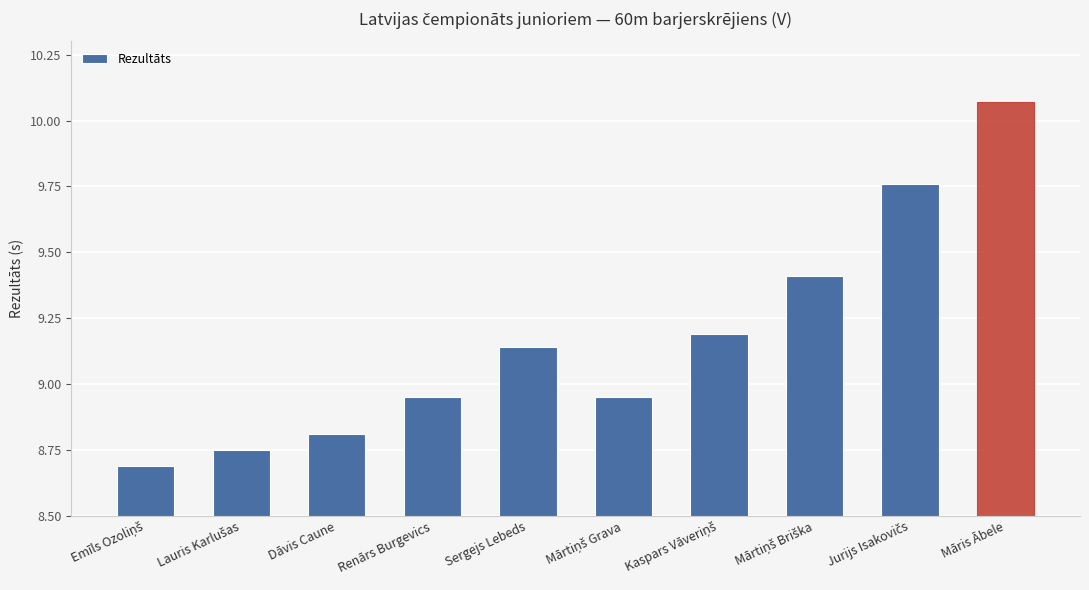

Does the chart contain any negative values?

No